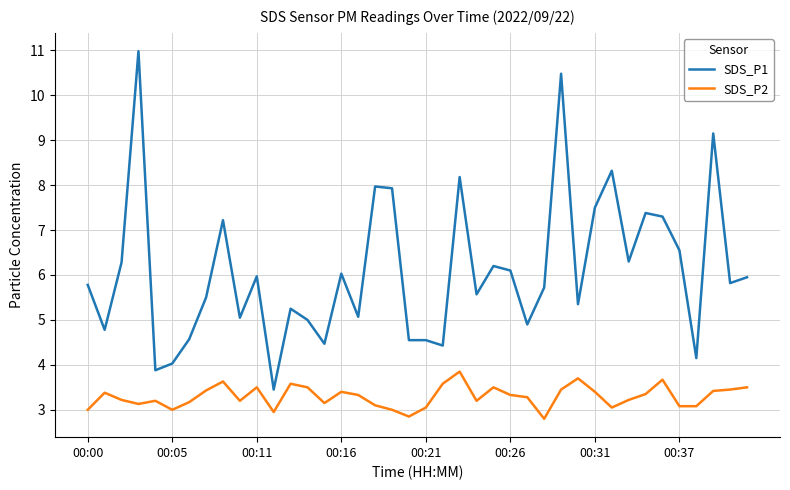

What are all the series names shown in the legend?

SDS_P1, SDS_P2